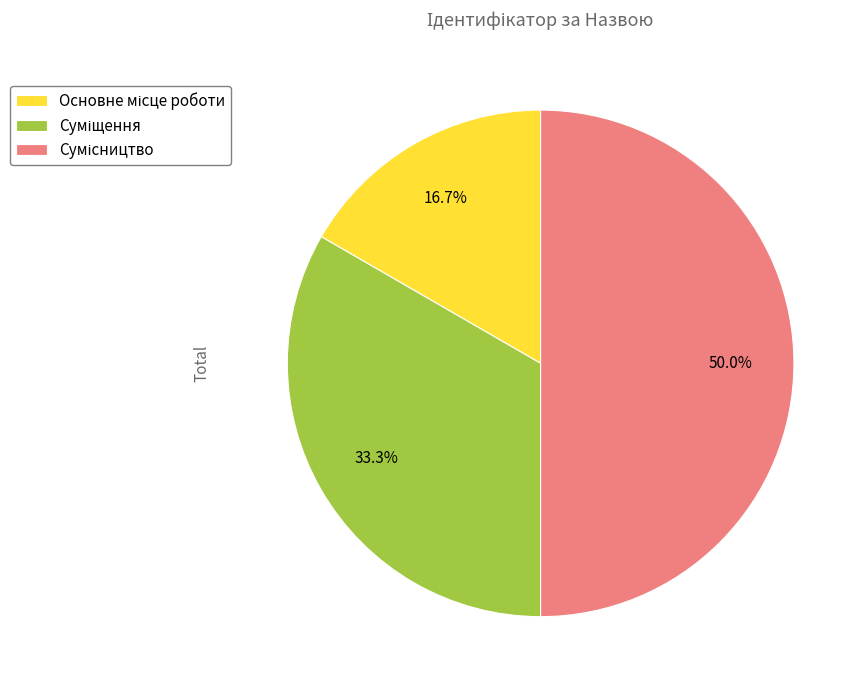

How much of the chart is everything except Основне місце роботи?

83.3%